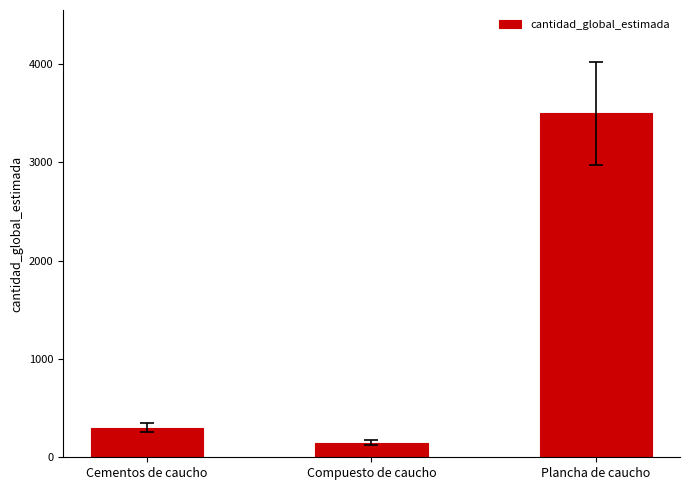

What is the sum of all values?

3950